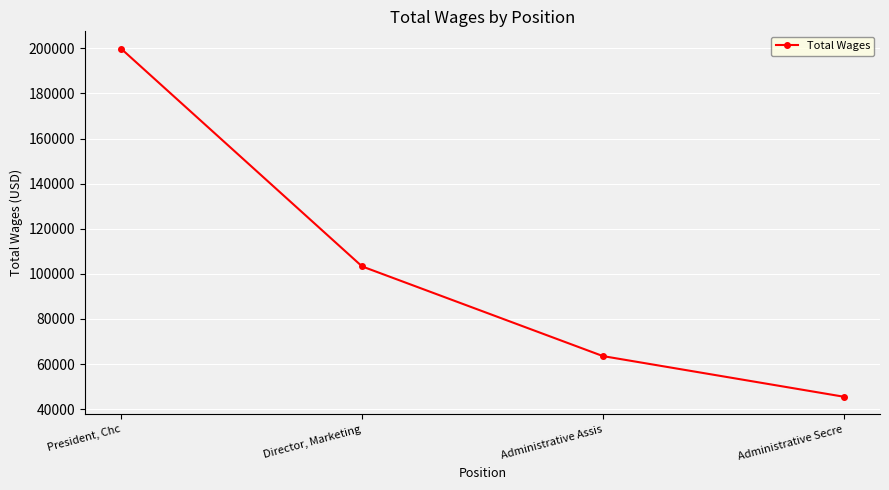

True or false: the data shows 103290 at Director, Marketing.

True